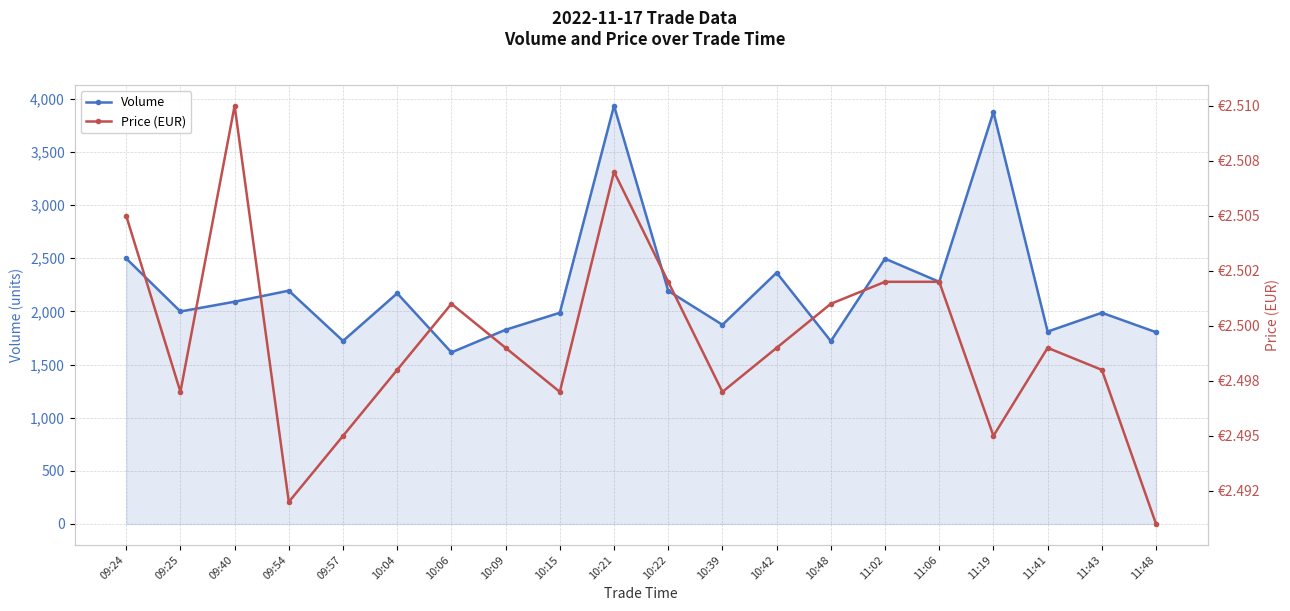

What is the label of the 6th point from the right?

11:02